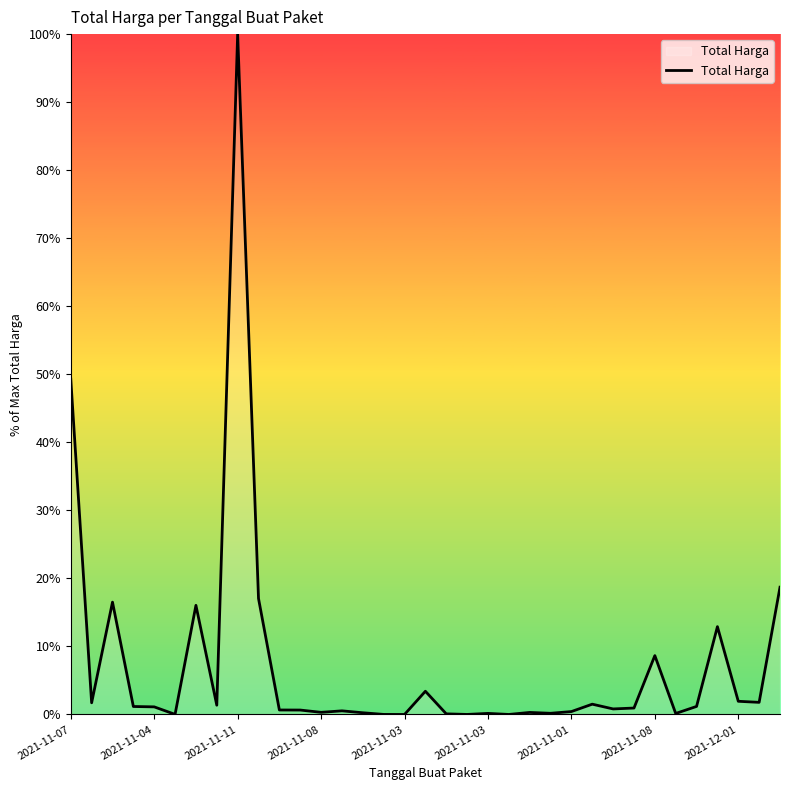

At which category does the chart reach its minimum across all series?

2021-11-03